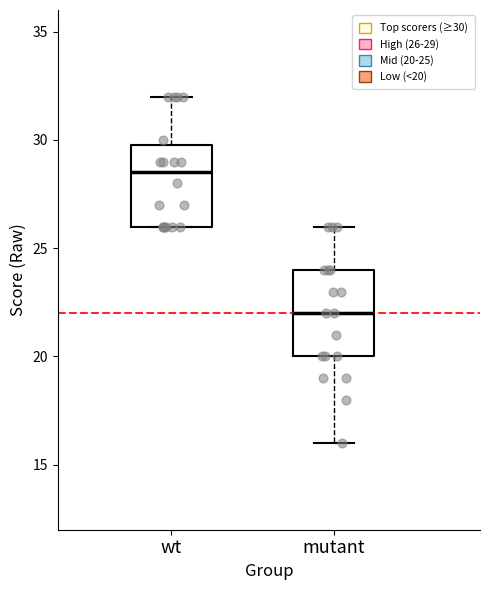

Where is the lower edge of the box for wt on the y-axis? The values are not printed on the chart, so give them approximately, as read against the axis.

26.0